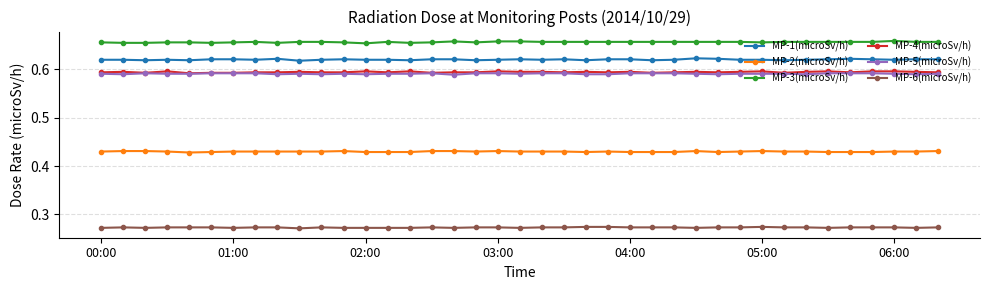

True or false: MP-6(microSv/h) and MP-5(microSv/h) cross at least once.

False